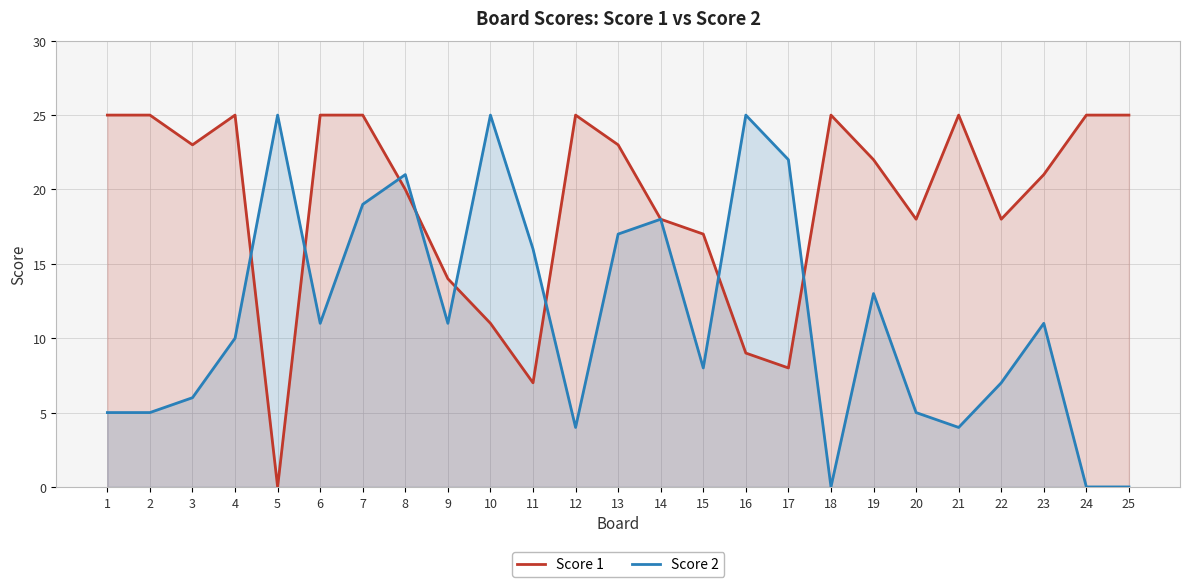

What is the difference between the maximum and minimum values in the Score 2 series?

25